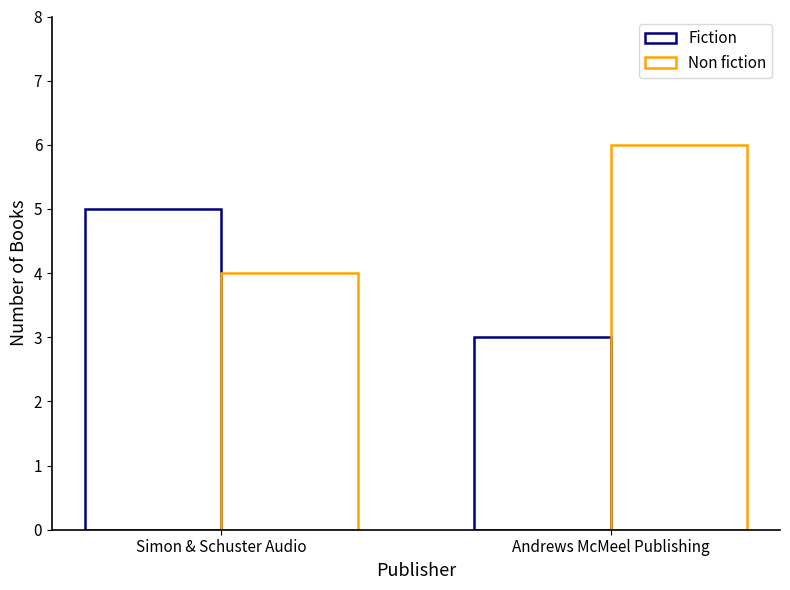

The Non fiction series shows 4 at Simon & Schuster Audio. True or false?

True